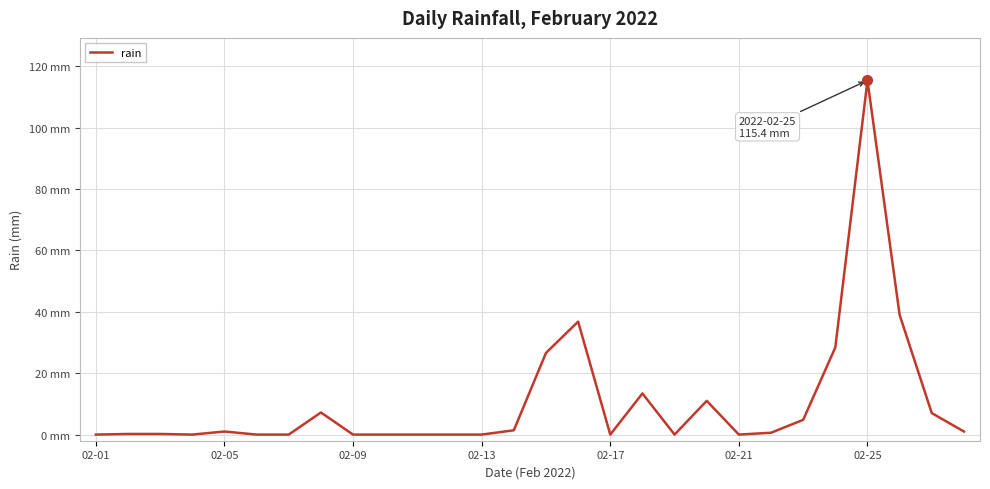

How many lines are shown in the chart?

1